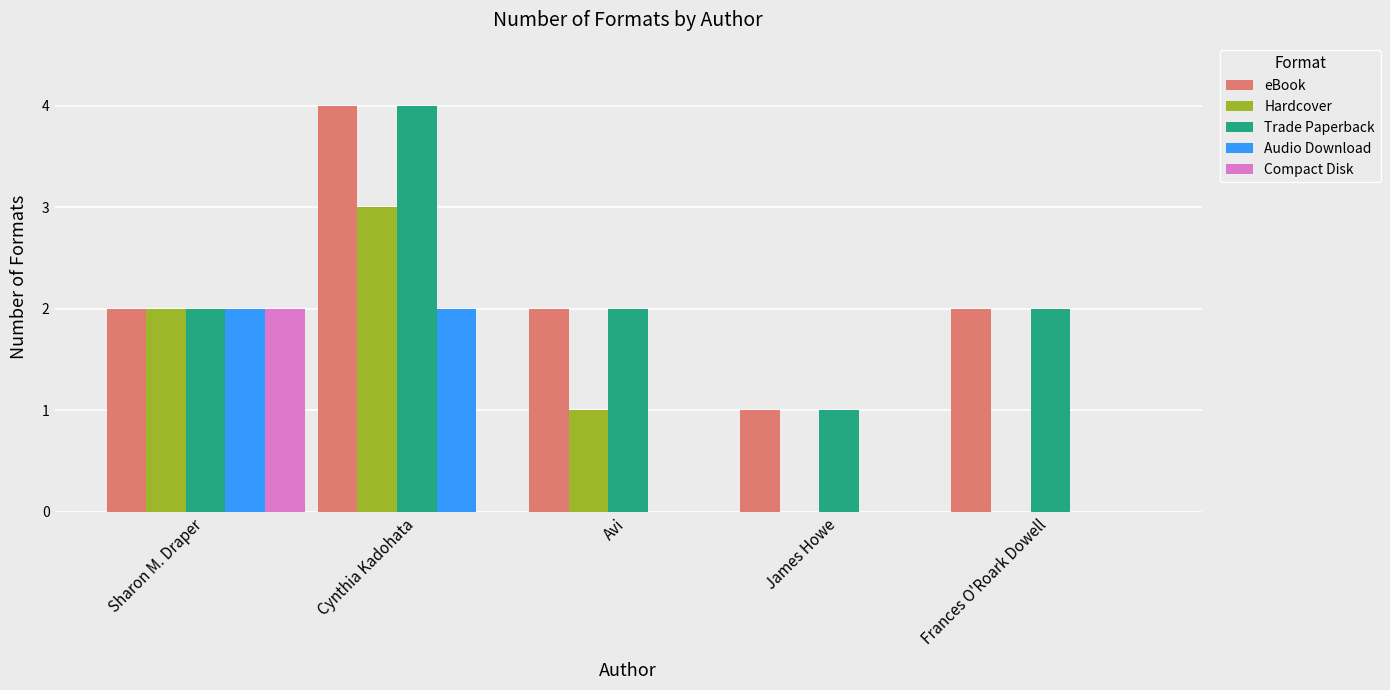

Read the Trade Paperback value at Cynthia Kadohata.

4